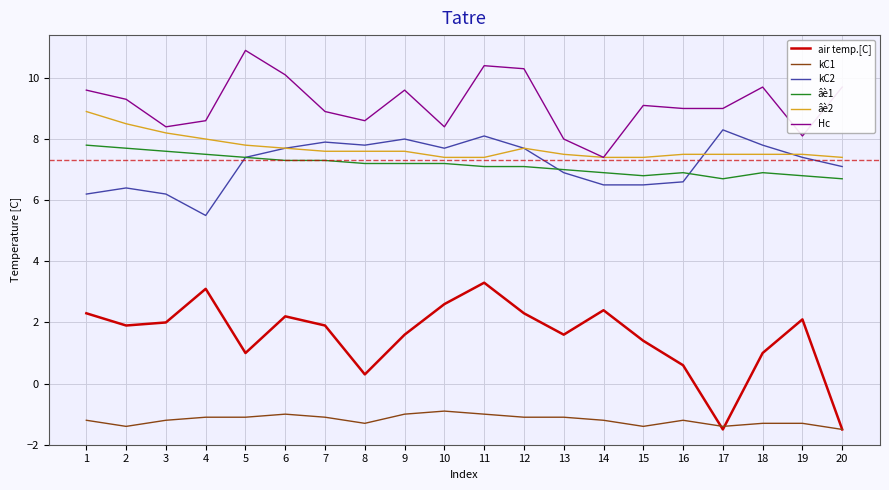

What is the spread (max minus min) of values at 15?

10.5